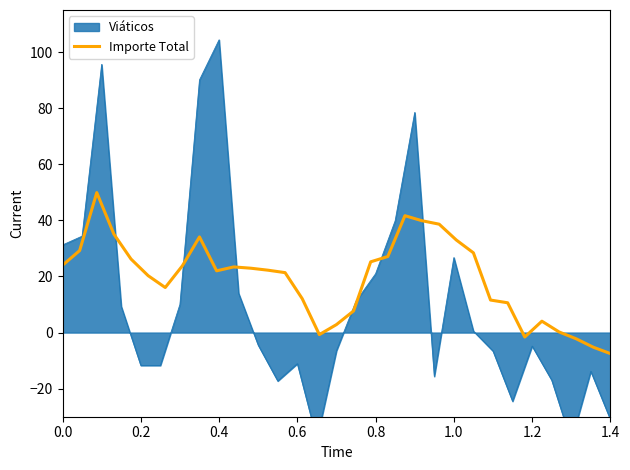

True or false: Importe Total has a value of 15.5 at 0.0.

False